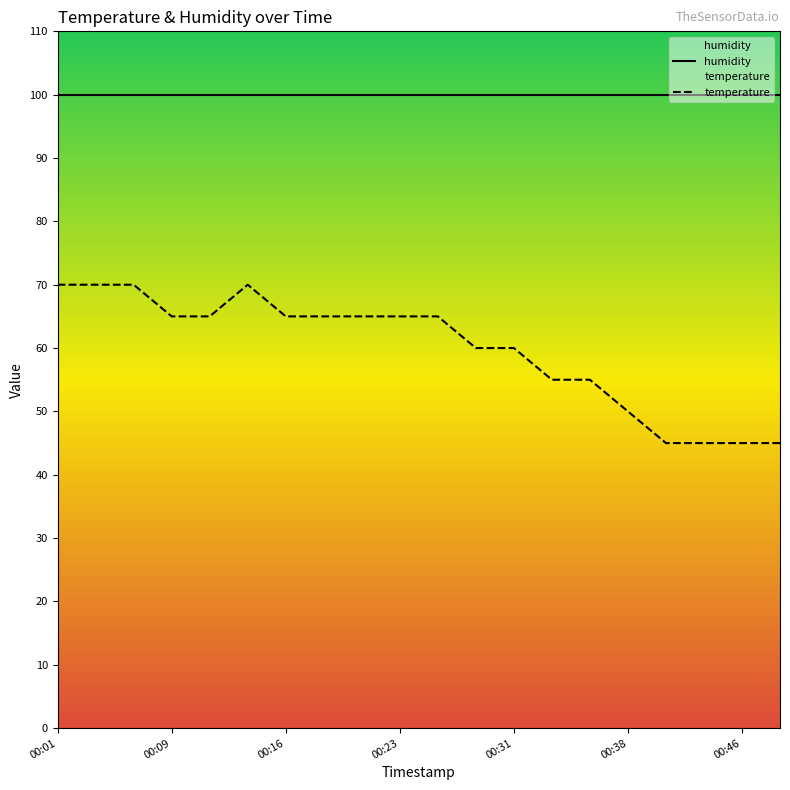

What is the maximum value shown in the chart?

99.9